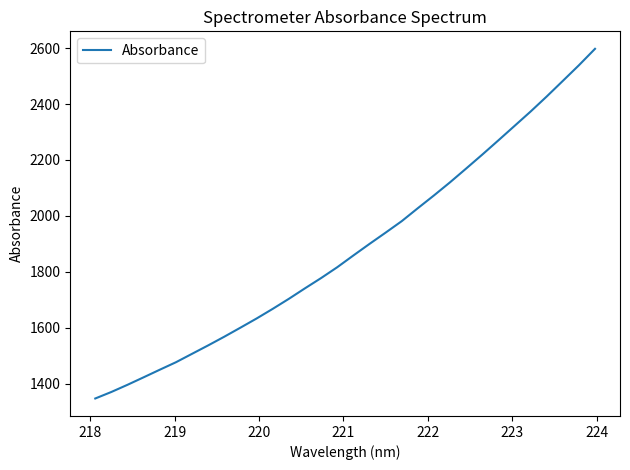

What is the smallest value displayed?

1346.8